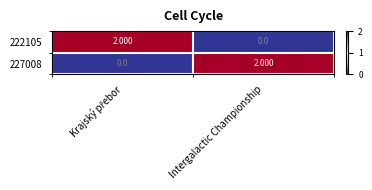

At which label does 222105 reach its minimum?

Intergalactic Championship